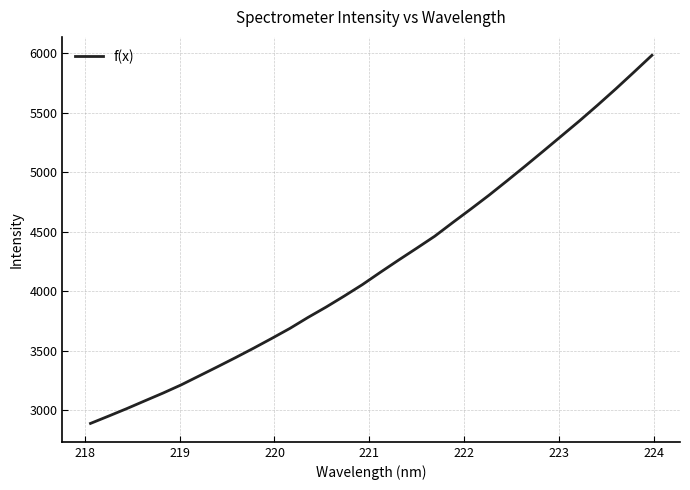

What is the minimum value shown in the chart?

2891.1